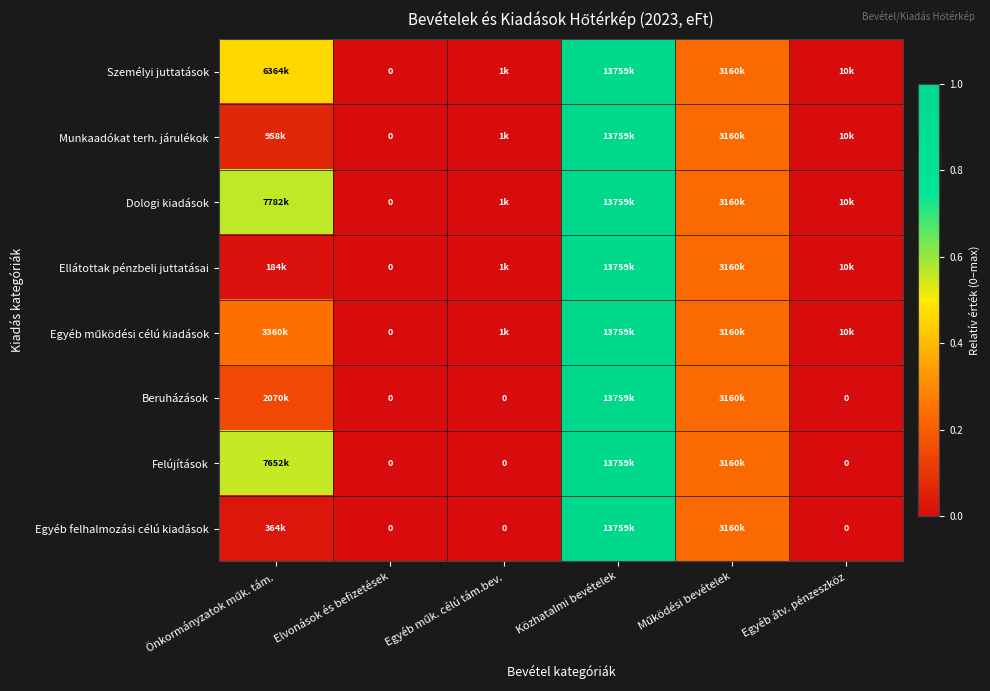

What is the difference between the maximum and minimum values in the Felújítások series?

1.0